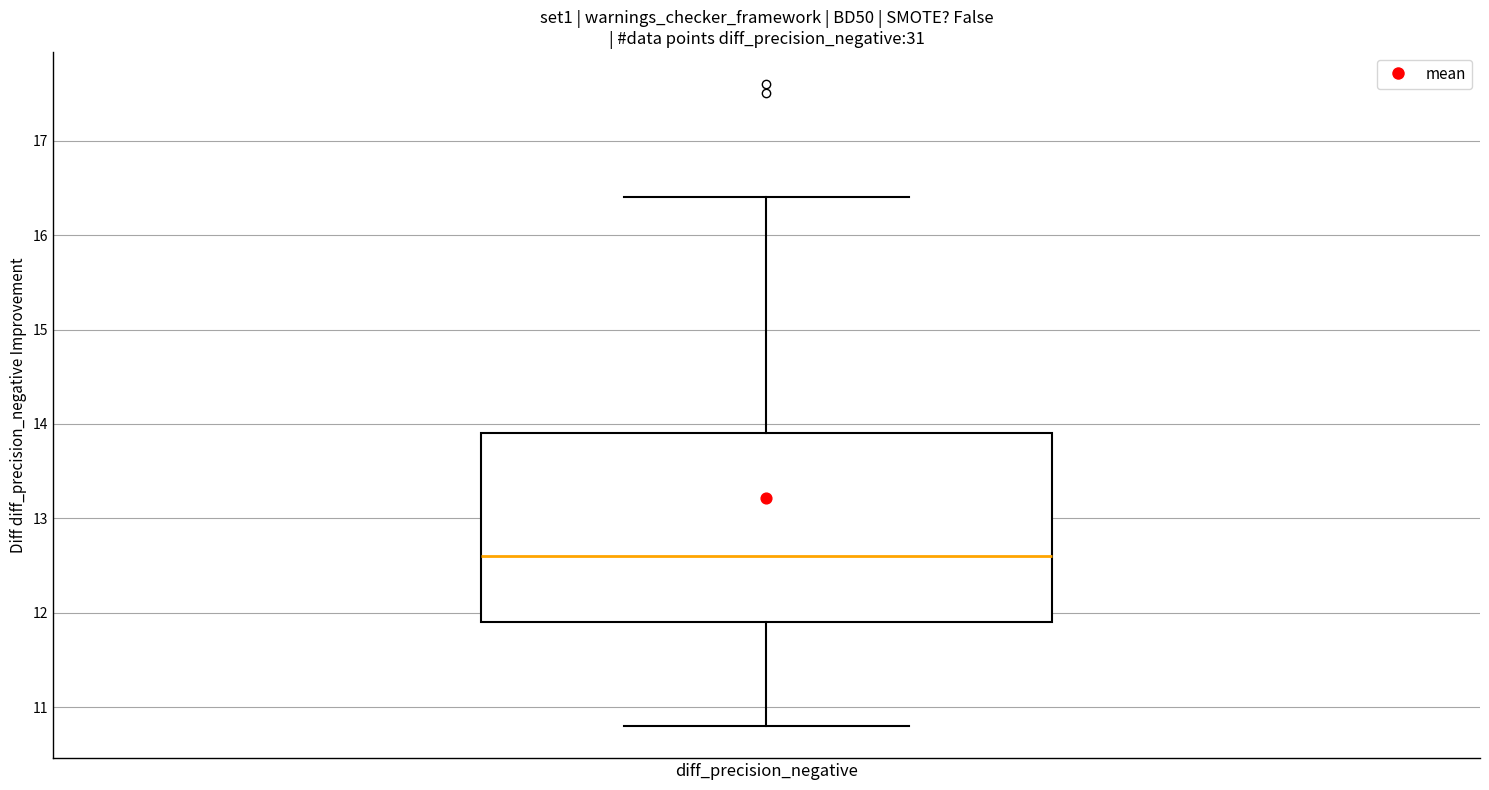

Transcribe this box plot: give where the median line is, the range the box spans, and where the two whiskers end, as read against the y-axis. The values are not printed on the chart, so give them approximately, as read against the axis.

median 12.6, box 11.9 to 13.9, whiskers 10.8 to 16.4